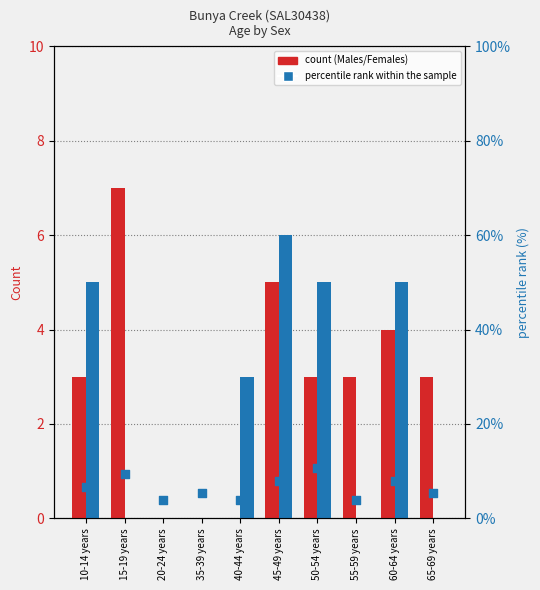

Which series has the widest spread of Y values?

Males